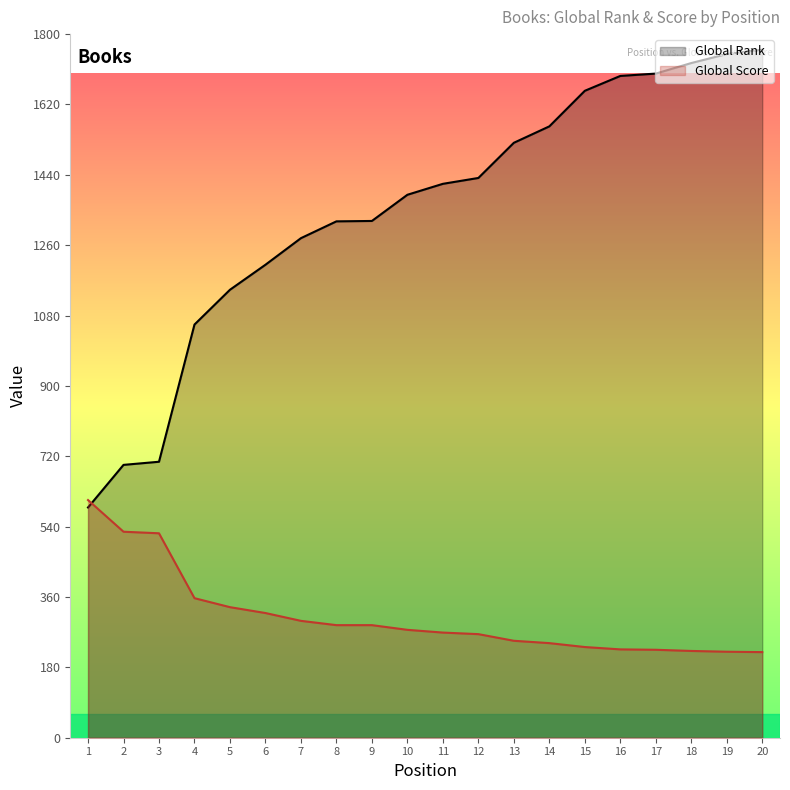

Reading left to right, what are all the values shown in this chart?

Global Rank: 589	698	706	1057	1146	1210	1278	1321	1322	1389	1417	1432	1522	1564	1655	1693	1699	1726	1749	1760
Global Score: 608	527	523	357	334	319	299	288	288	276	269	265	248	242	232	226	225	222	220	219